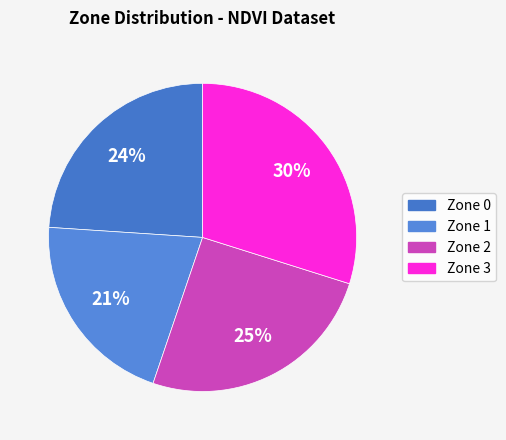

Is there a majority slice in this chart?

No